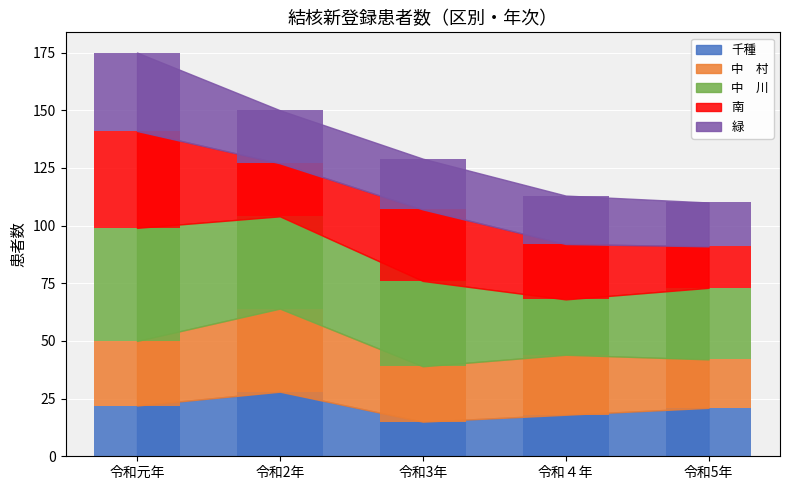

What is the label of the 3rd bar from the left?

令和3年